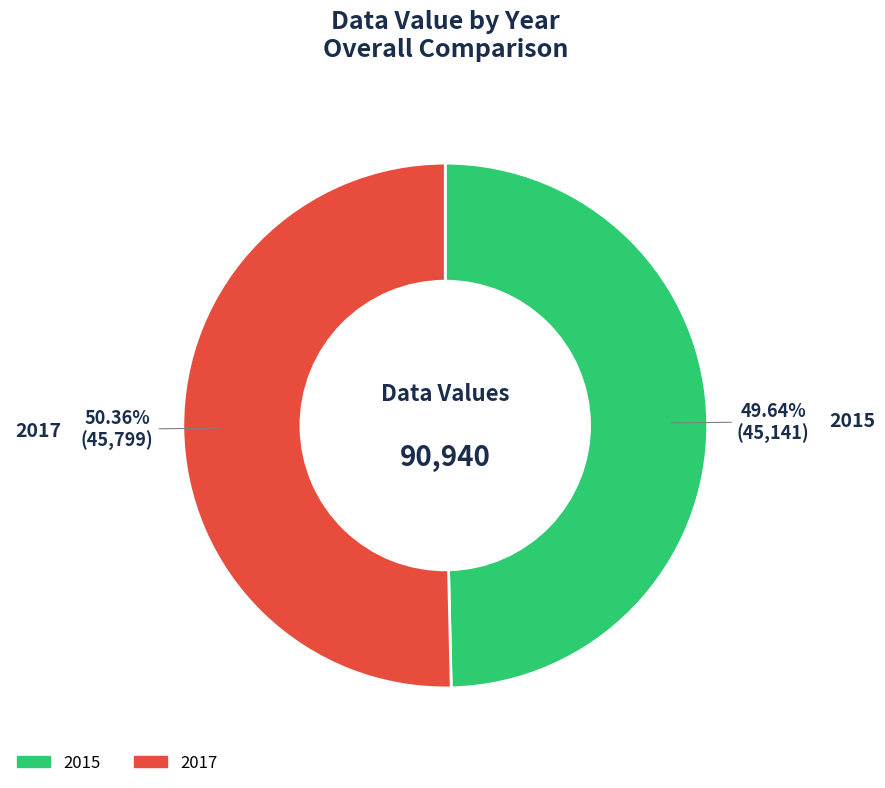

Is there a majority slice in this chart?

Yes